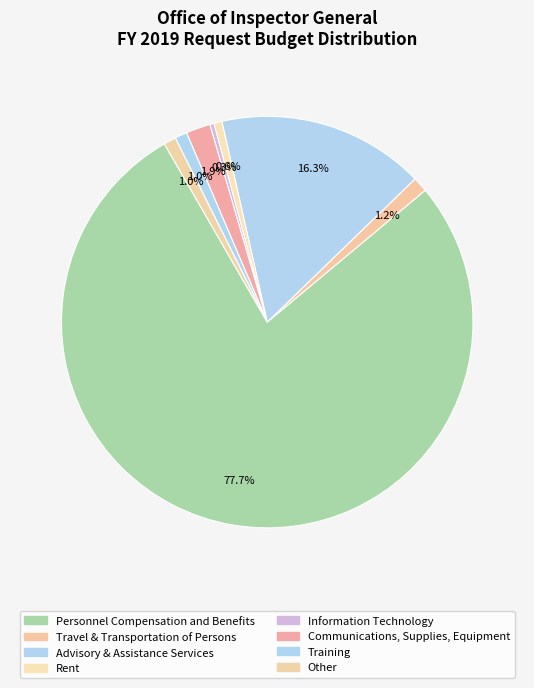

How many slices are in this pie chart?

8